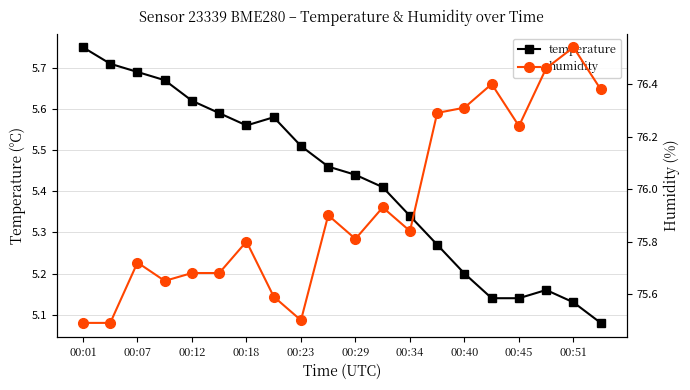

True or false: temperature has more than 0 interior local peaks.

True